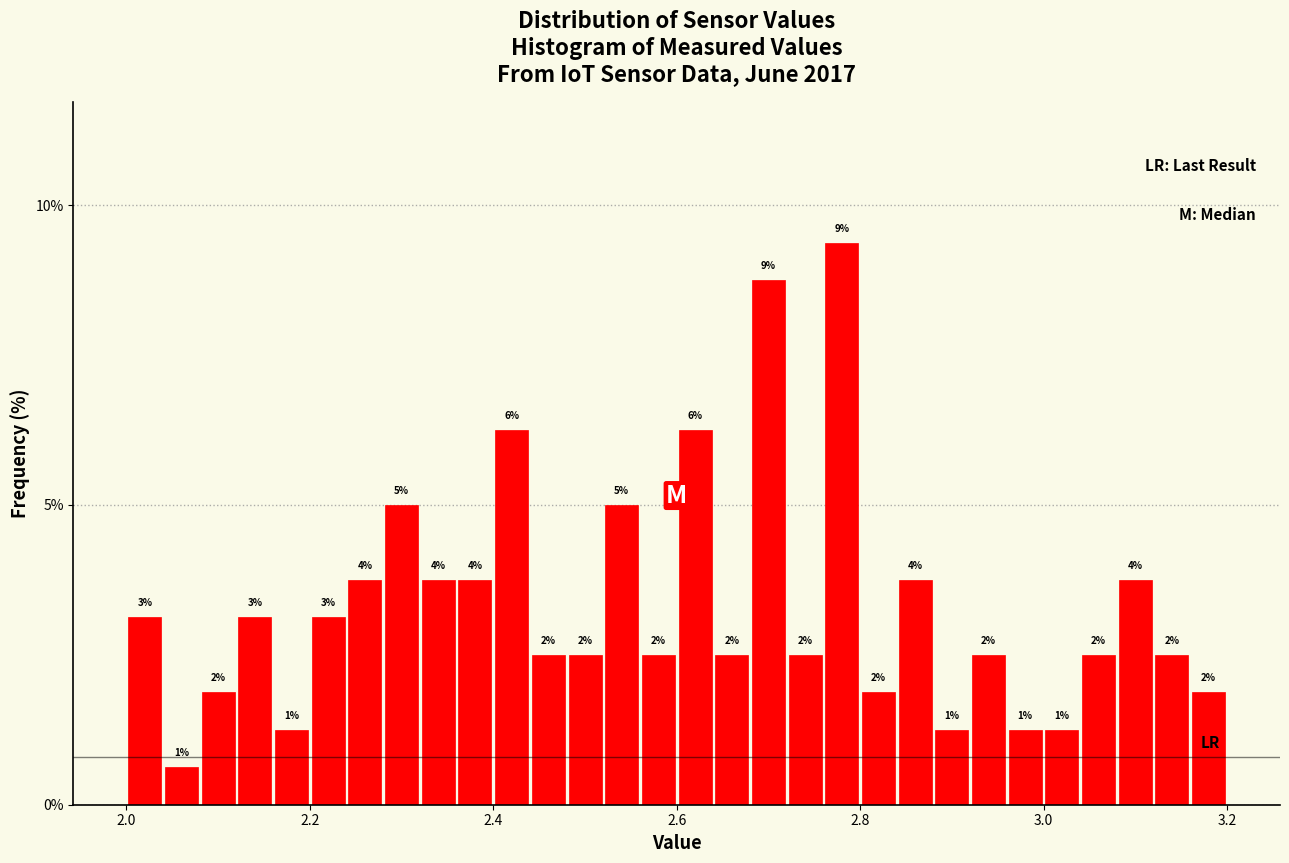

Read against the x-axis, roughly where is the centre of the tallest bar?

2.78